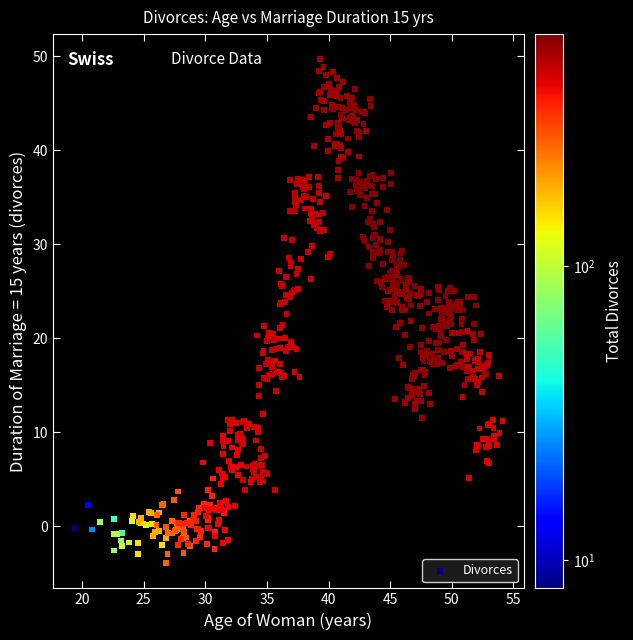

What is the range of Y values (max minus min)?

53.6